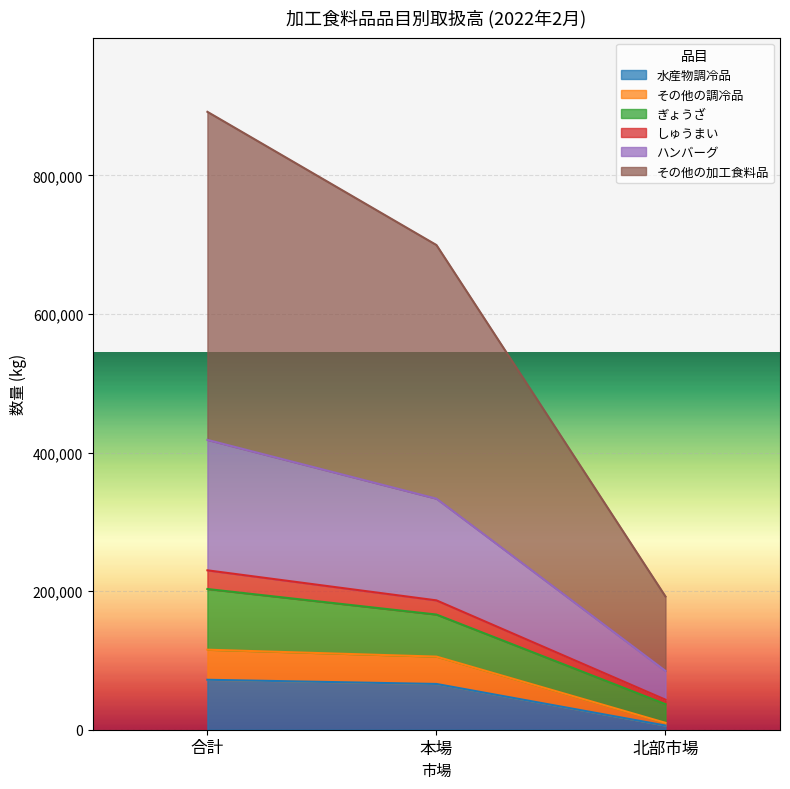

What is the maximum value for 水産物調冷品?

72112